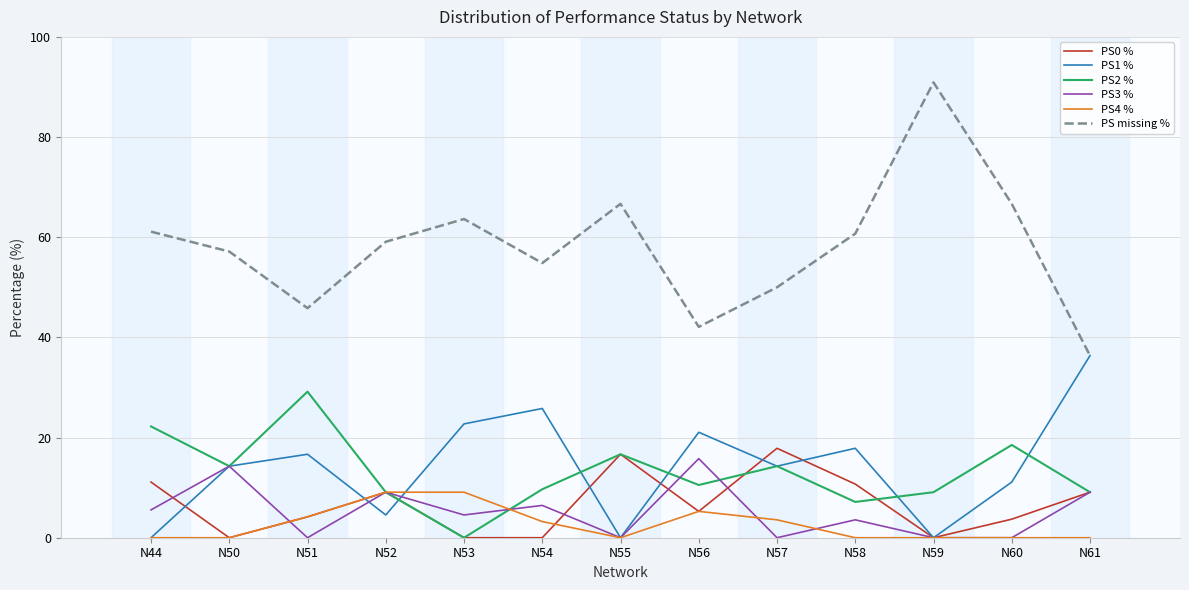

Which series has the largest range (max minus min)?

PS missing %